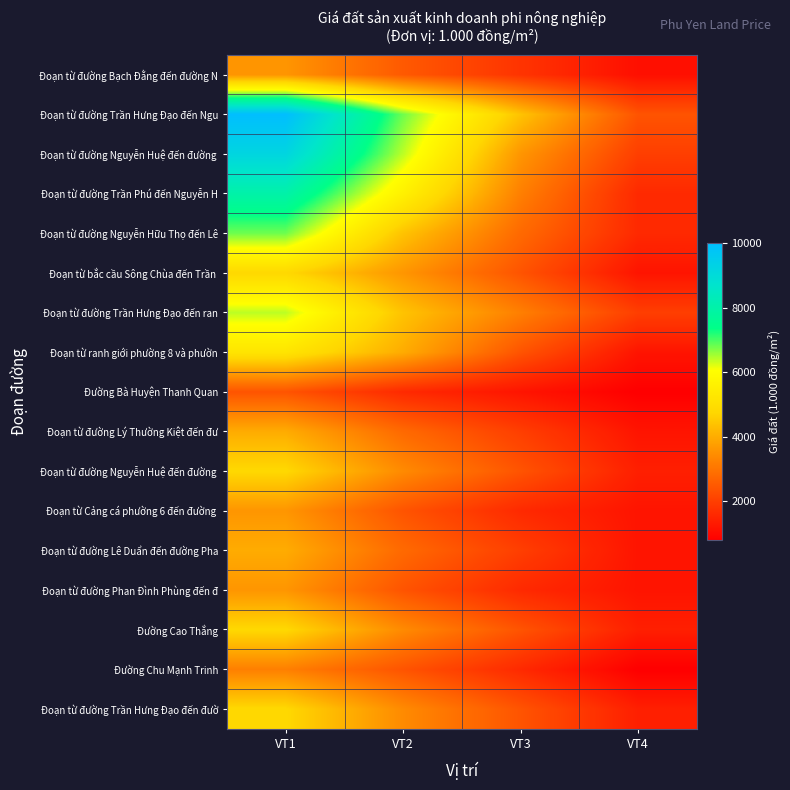

What is the smallest value displayed?

800